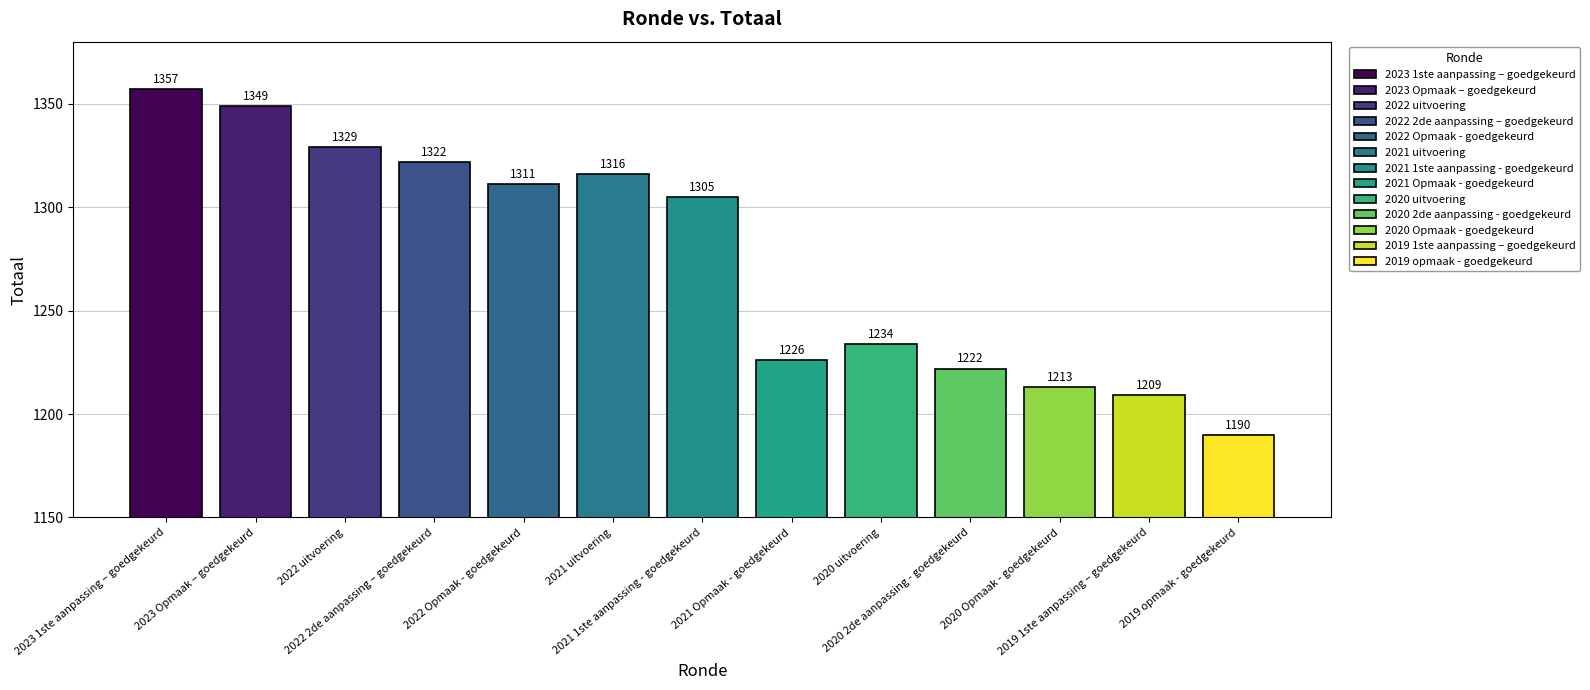

What is the ratio of the value at 2023 Opmaak – goedgekeurd to the value at 2021 1ste aanpassing - goedgekeurd?

1.0